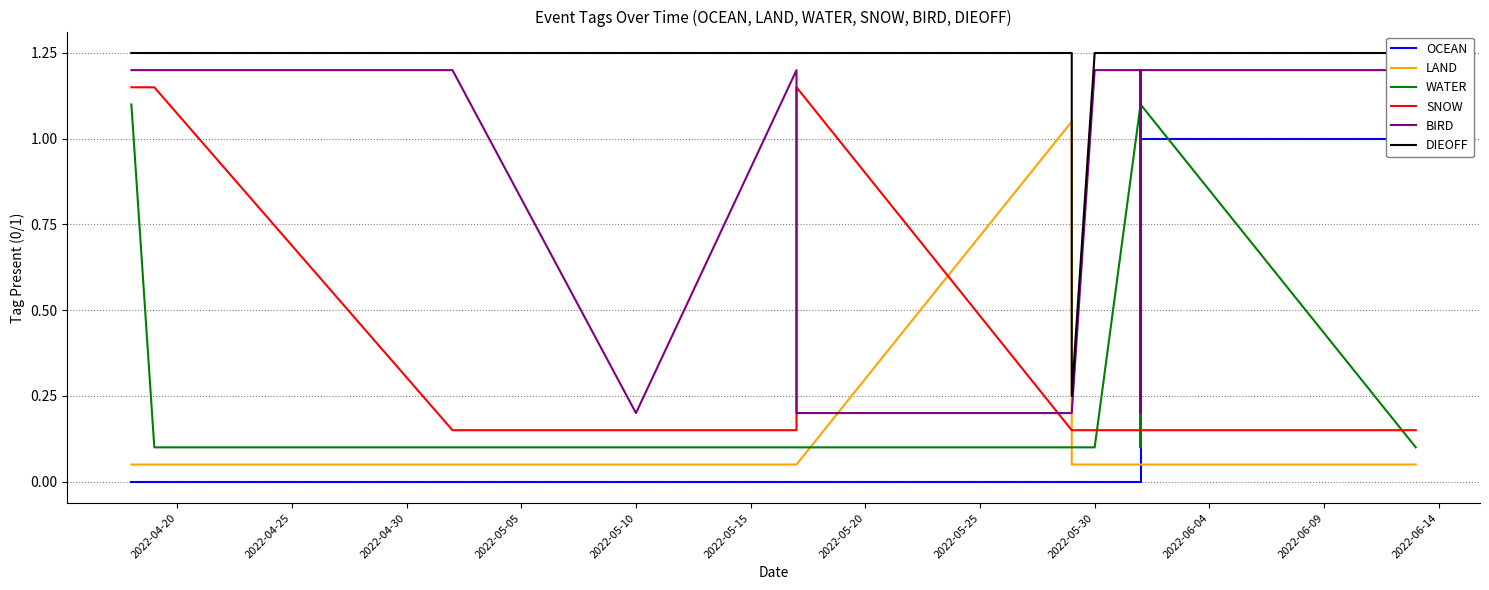

True or false: BIRD has more than 0 points higher than both neighbors.

True